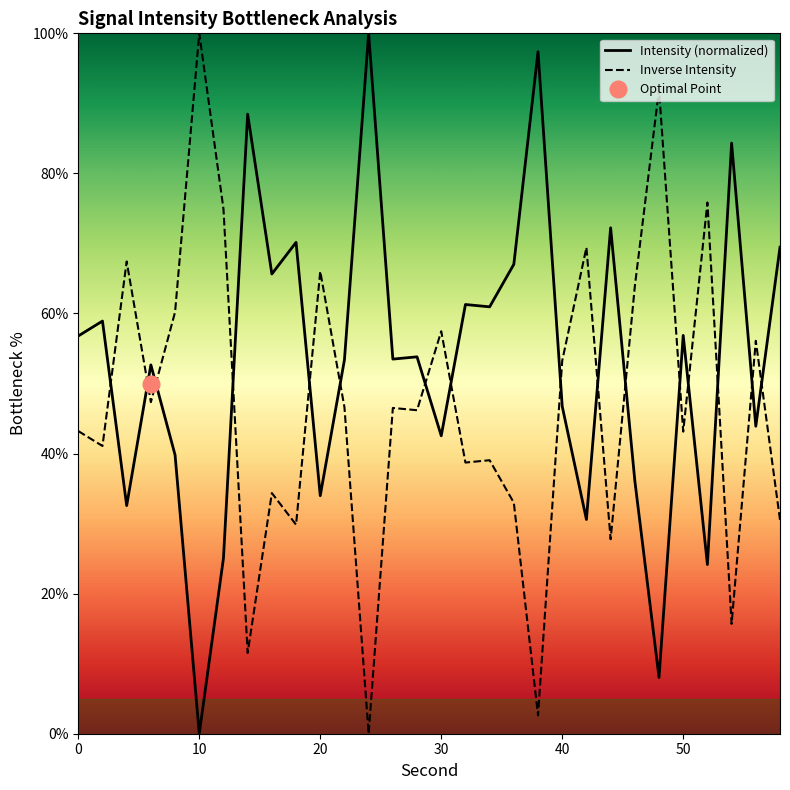

At how many categories does at least one series exceed 9?

30